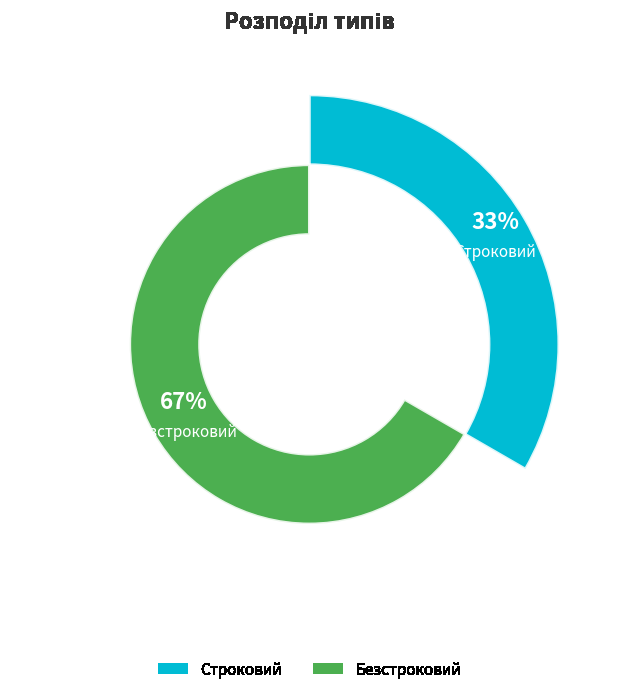

Rank the categories by value from highest to lowest.

Безстроковий, Строковий